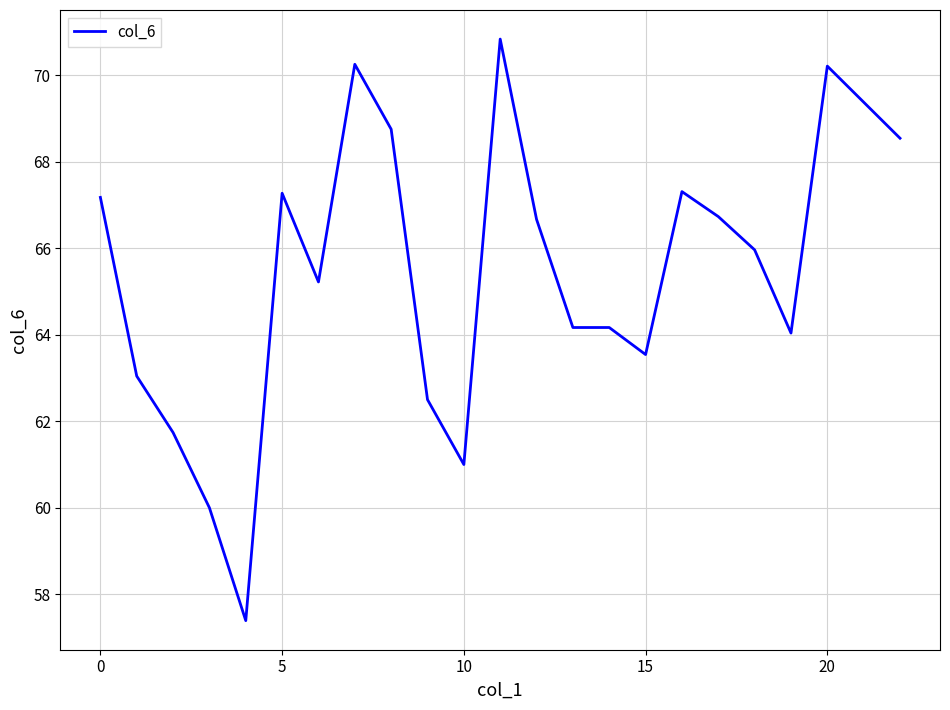

What is the maximum value shown in the chart?

70.8